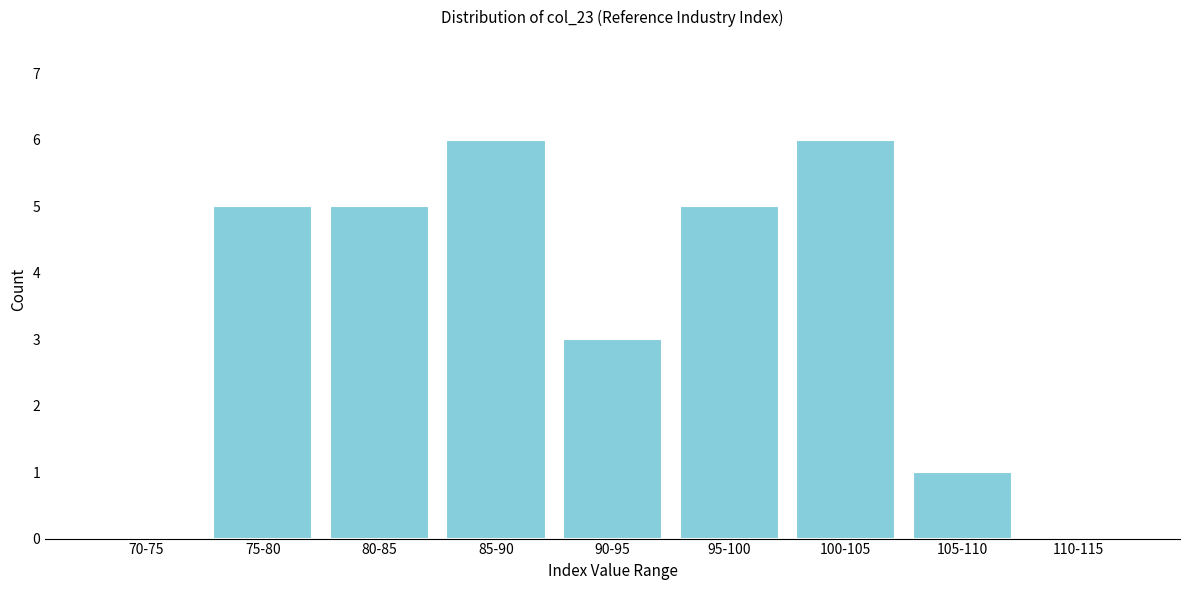

Reading left to right, what are all the values shown in this chart?

70-75=0	75-80=5	80-85=5	85-90=6	90-95=3	95-100=5	100-105=6	105-110=1	110-115=0